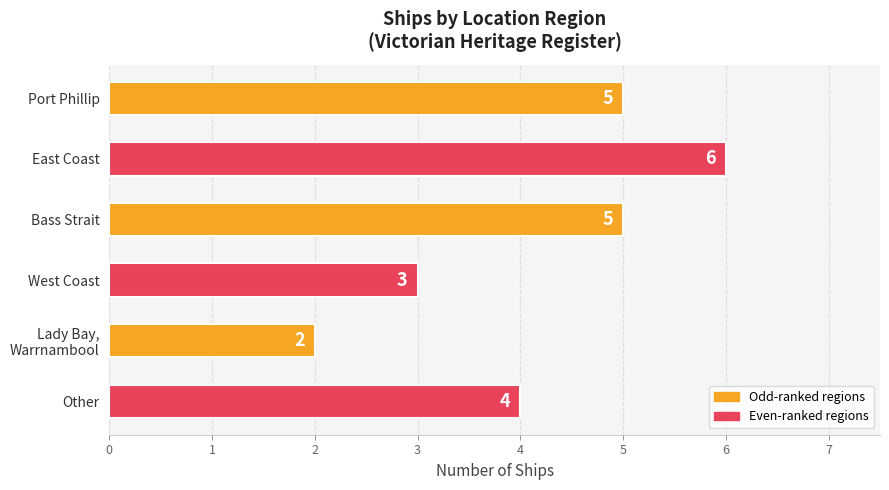

What is the change in value from East Coast to West Coast?

-3